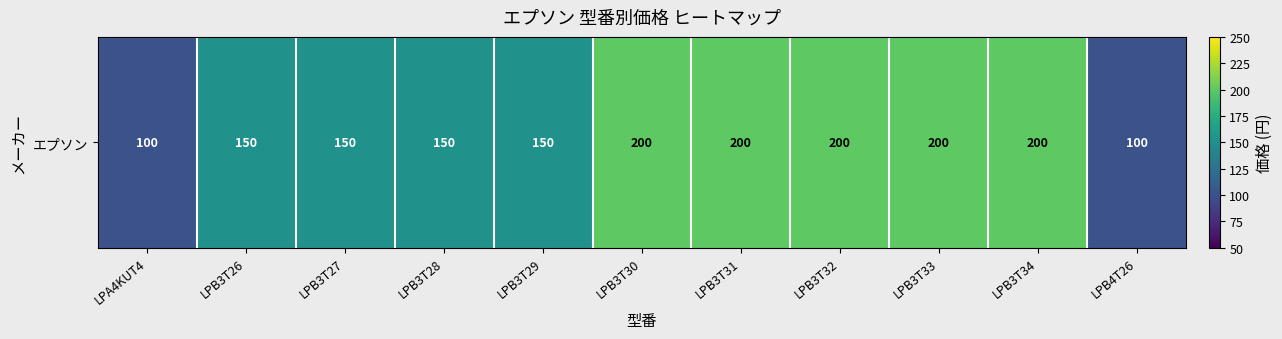

What is the sum of the values at LPB3T30 and LPB3T28?

350